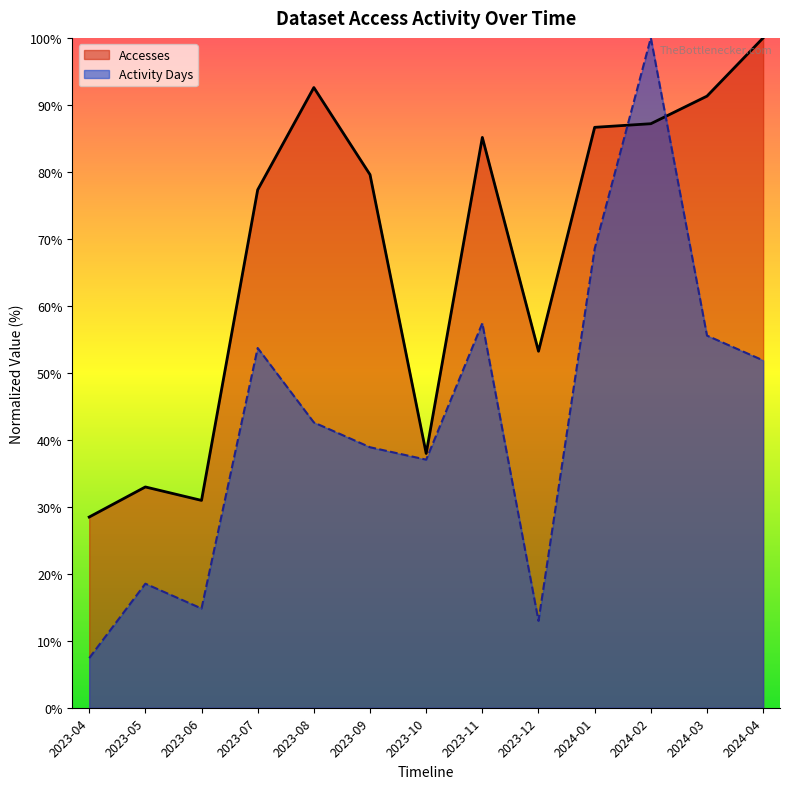

At which category does the chart reach its peak across all series?

2024-02